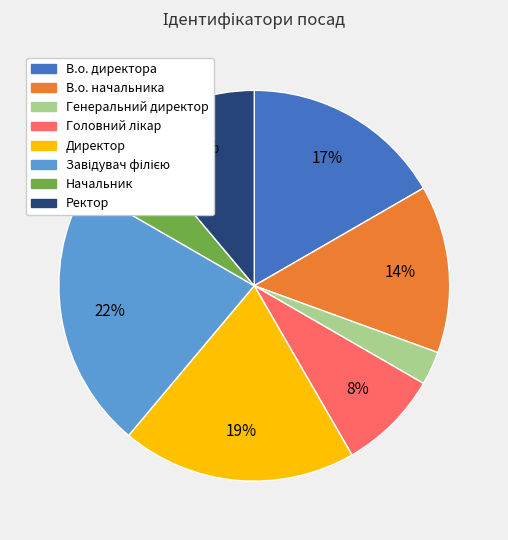

To the nearest percent, what is the difference between the largest and smallest slice percentages?

19%